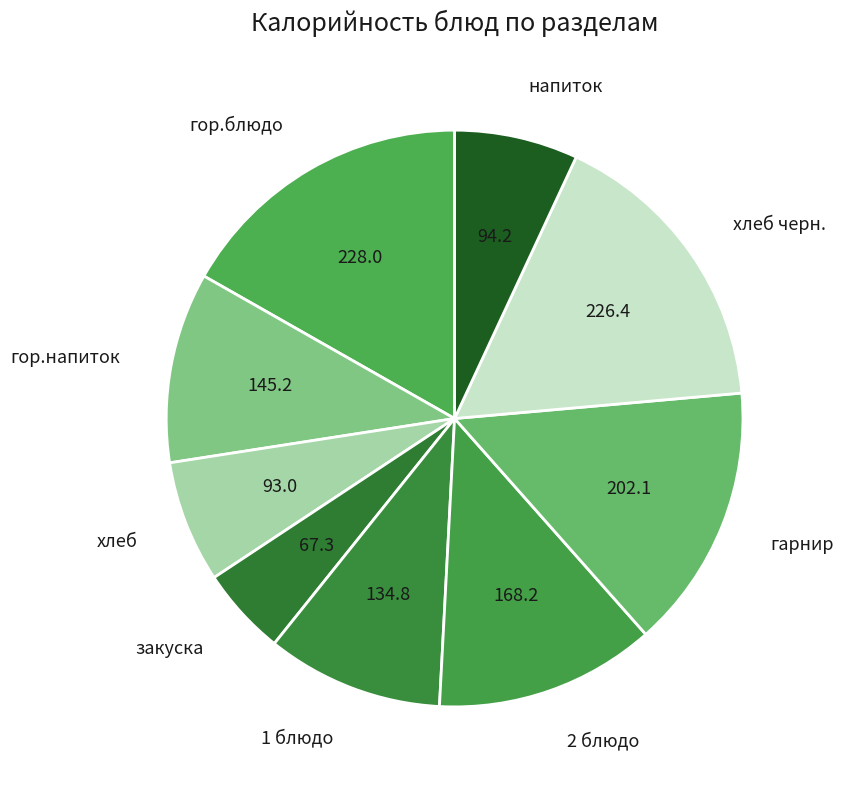

Is there a majority slice in this chart?

No